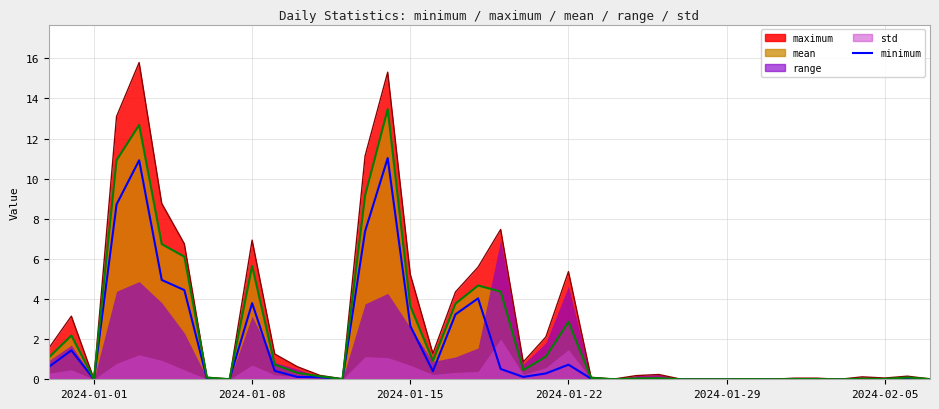

How many categories are shown in the chart?

40